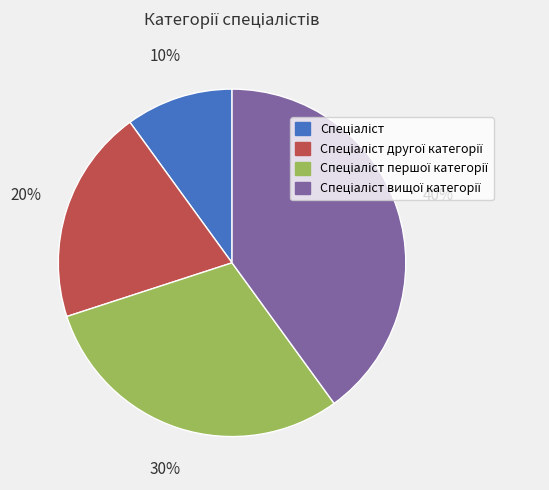

Does any single category account for the majority?

No